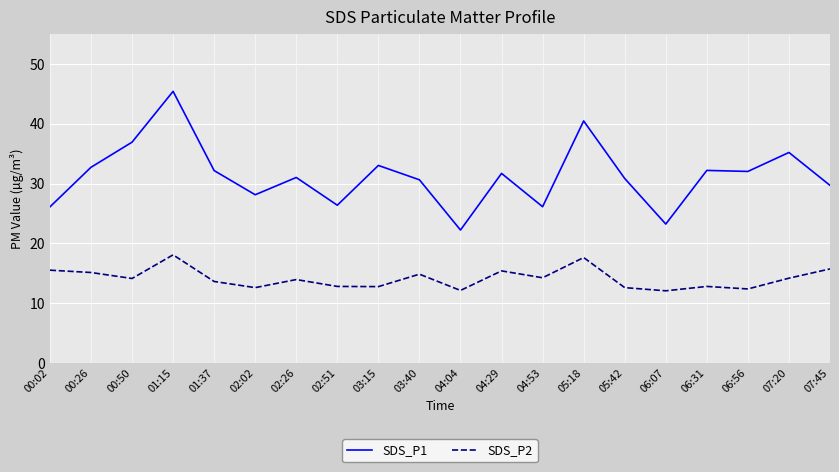

Which series changed the most between 01:15 and 03:15?

SDS_P1